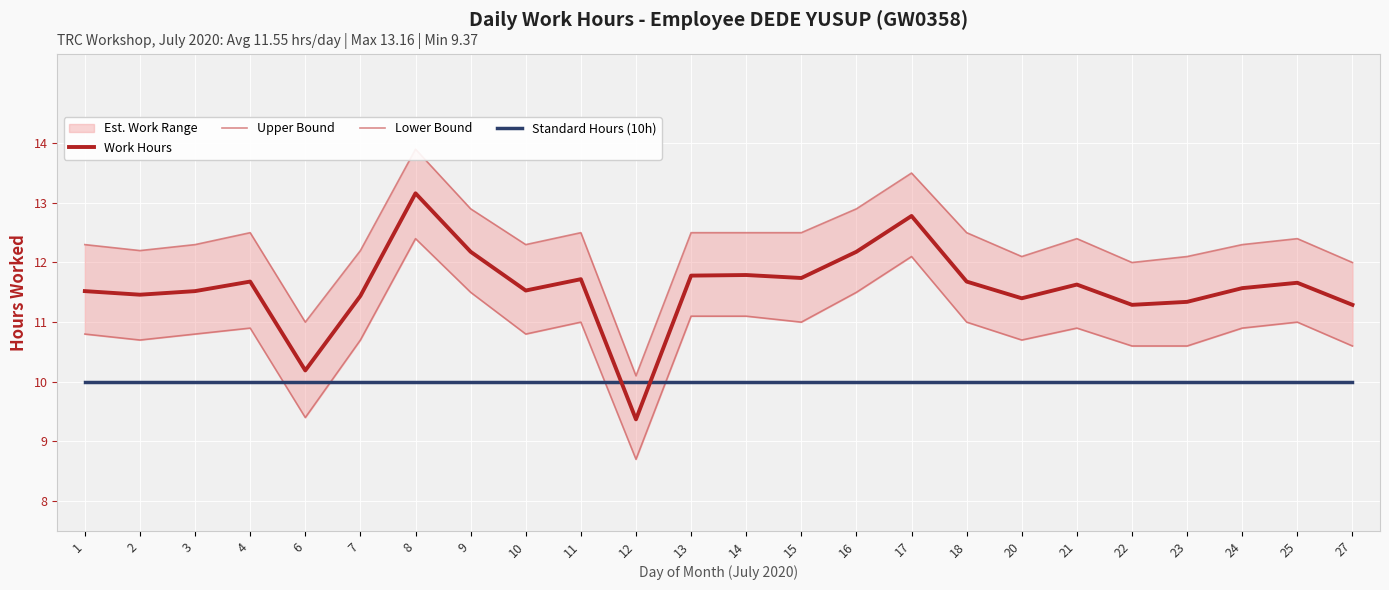

Which has a higher value, 2 or 21?

21